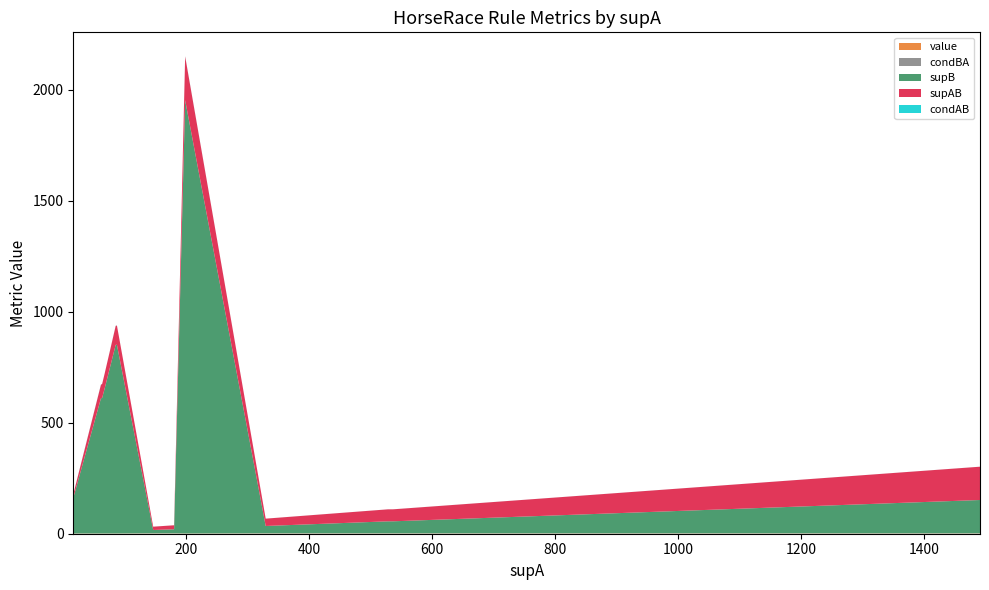

Reading left to right, what are all the values shown in this chart?

value: 0.9	0.9	0.9	0.9	0.9	0.9	0.9	0.9	0.9	0.9	0.9	0.9	0.9	0.9	0.9
condBA: 1.0	0.1	0.1	0.1	1.0	1.0	1.0	1.0	0.1	1.0	1.0	0.1	0.1	1.0	0.1
supB: 18.0	850.0	160.0	609.0	33.0	18.0	150.0	54.0	1952.0	15.0	54.0	850.0	653.0	15.0	611.0
supAB: 18.0	85.0	16.0	61.0	33.0	18.0	150.0	54.0	197.0	15.0	54.0	87.0	67.0	15.0	63.0
condAB: 0.1	1.0	1.0	1.0	0.1	0.1	0.1	0.1	1.0	0.1	0.1	0.1	0.1	0.1	0.1